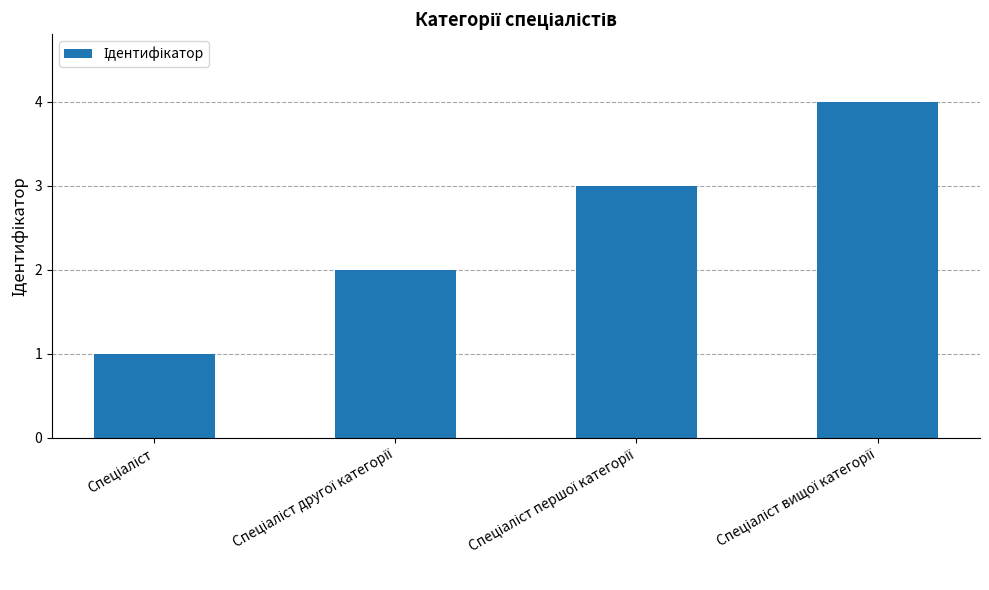

What is the sum of all values?

10